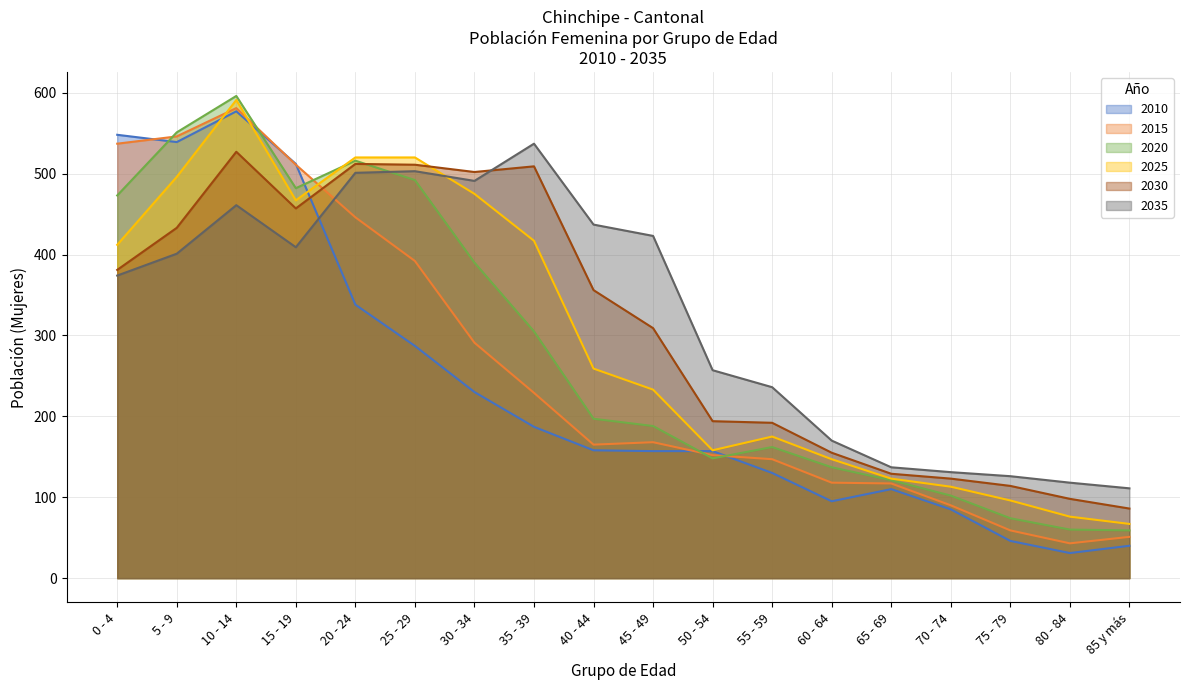

What is the approximate value of 2030 at 5 - 9?

433